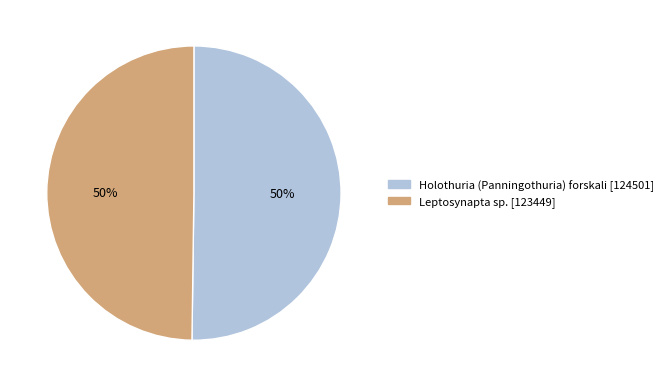

To the nearest percent, what portion does Leptosynapta sp. represent?

50%